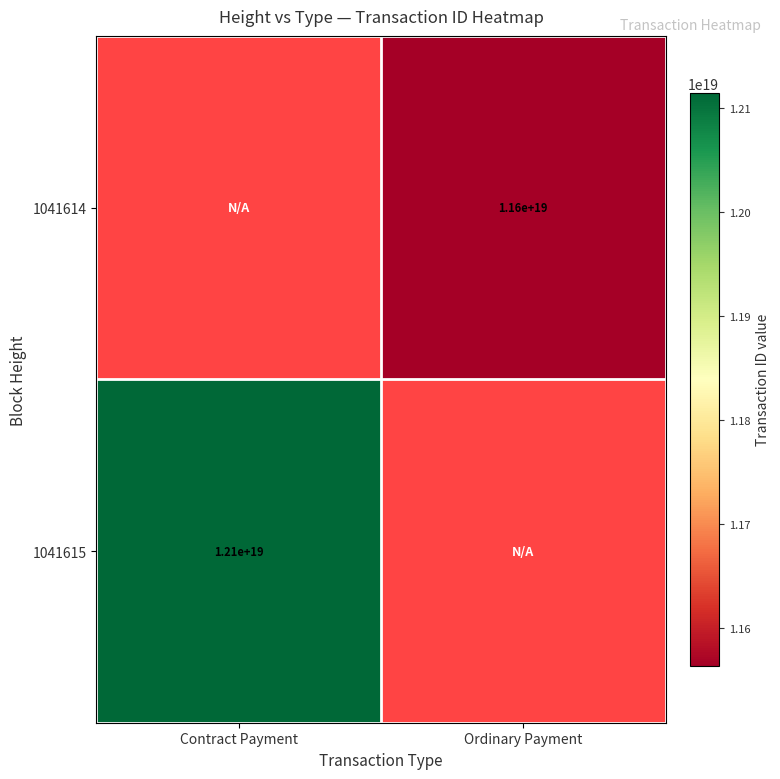

How many distinct data groups are displayed?

2